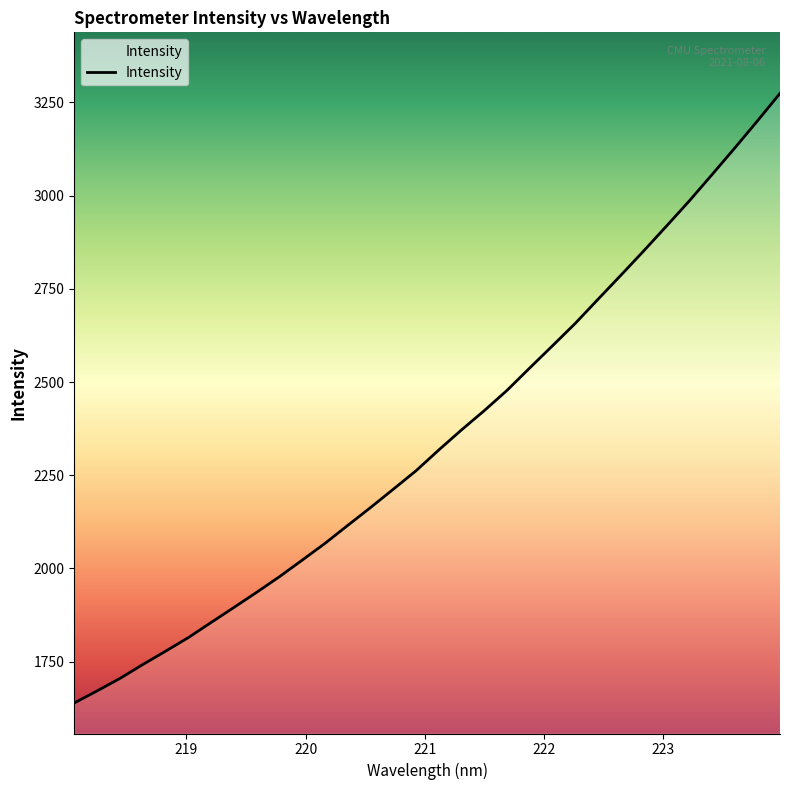

What is the difference between the maximum and minimum values?

1635.2